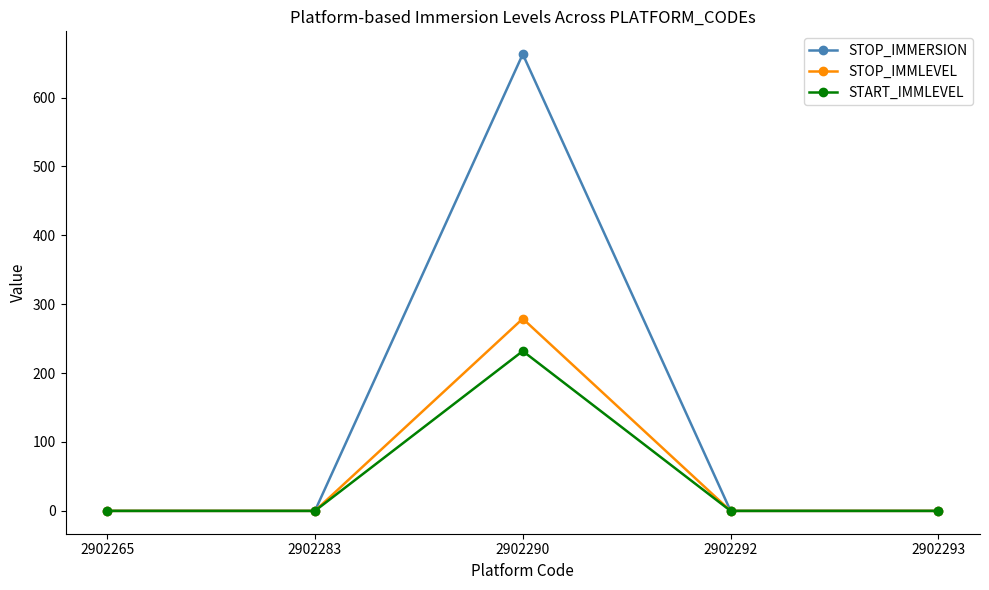

What is the average value of the STOP_IMMLEVEL series?

56